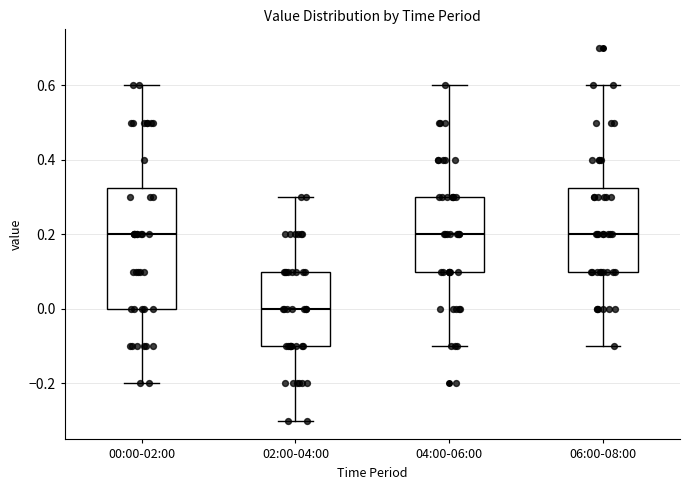

Reading left to right, read every box against the y-axis: the position of its median line, the range the box covers, and the ends of its whiskers. The values are not printed on the chart, so give them approximately, as read against the axis.

00:00-02:00: median 0.20, box 0.00 to 0.32, whiskers -0.20 to 0.60
02:00-04:00: median 0.00, box -0.10 to 0.10, whiskers -0.30 to 0.30
04:00-06:00: median 0.20, box 0.10 to 0.30, whiskers -0.10 to 0.60
06:00-08:00: median 0.20, box 0.10 to 0.32, whiskers -0.10 to 0.60